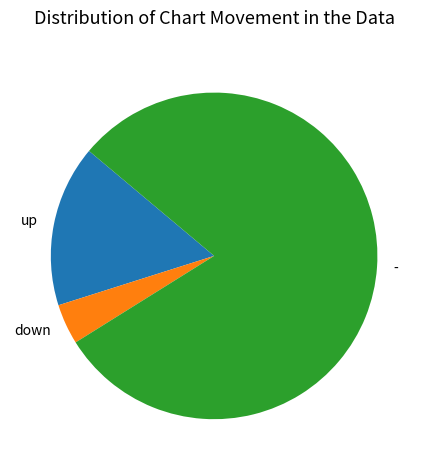

Do - and up together represent more than half of the pie?

Yes